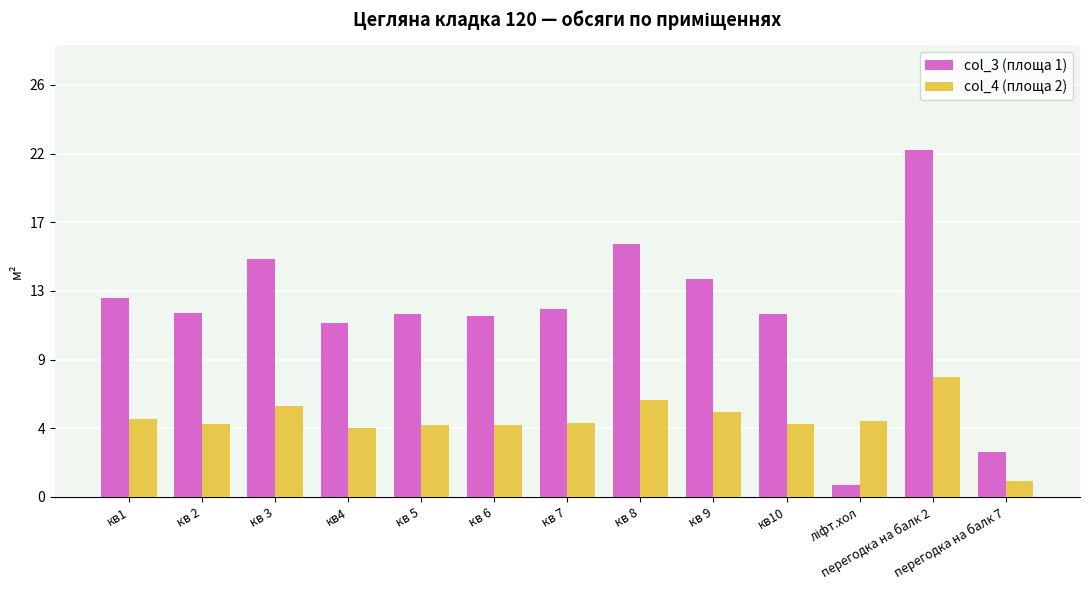

Which series changed the most between кв1 and ліфт.хол?

col_3 (площа 1)